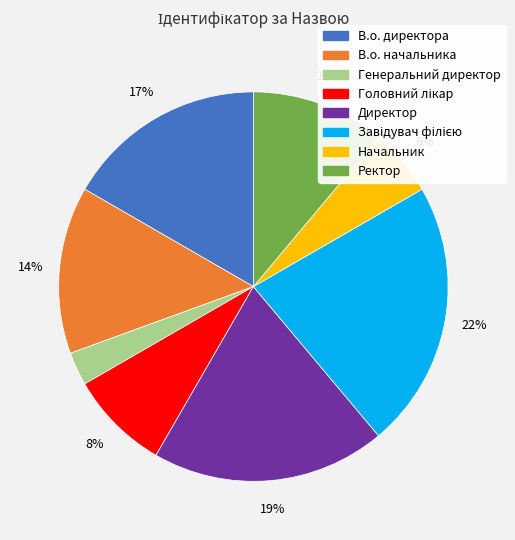

Is there a majority slice in this chart?

No